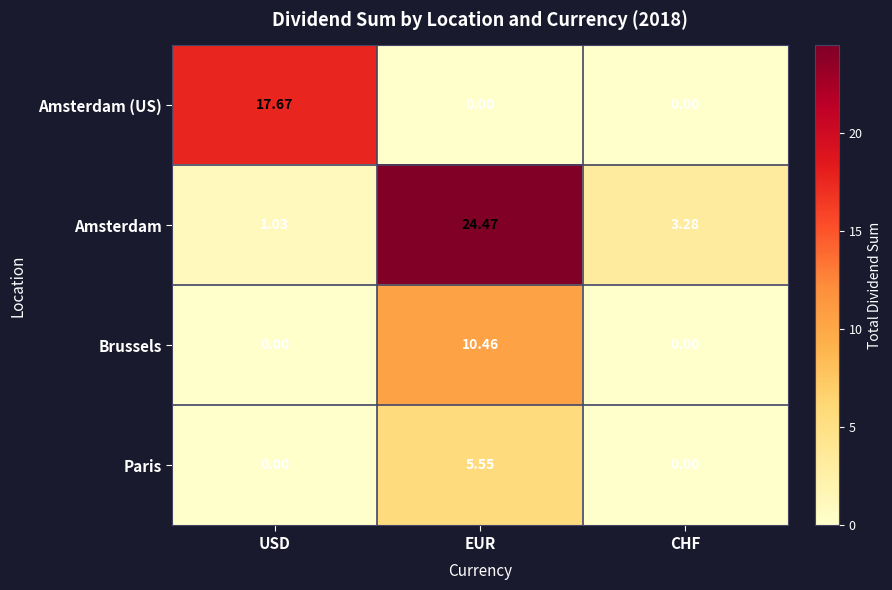

Which series has the widest spread of values?

Amsterdam